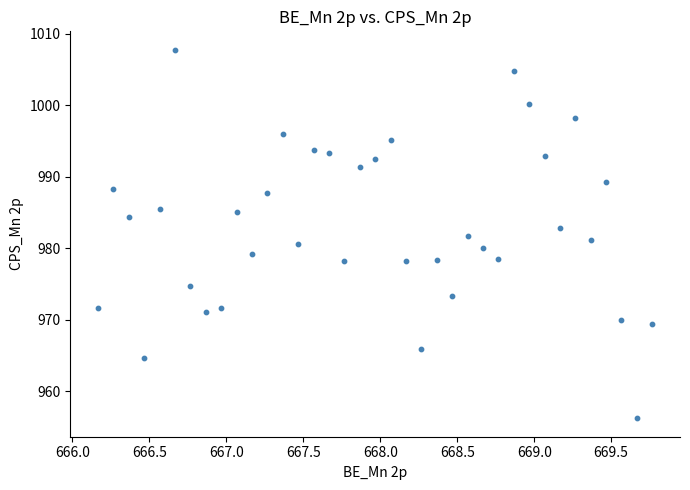

What is the range of Y values (max minus min)?

51.6